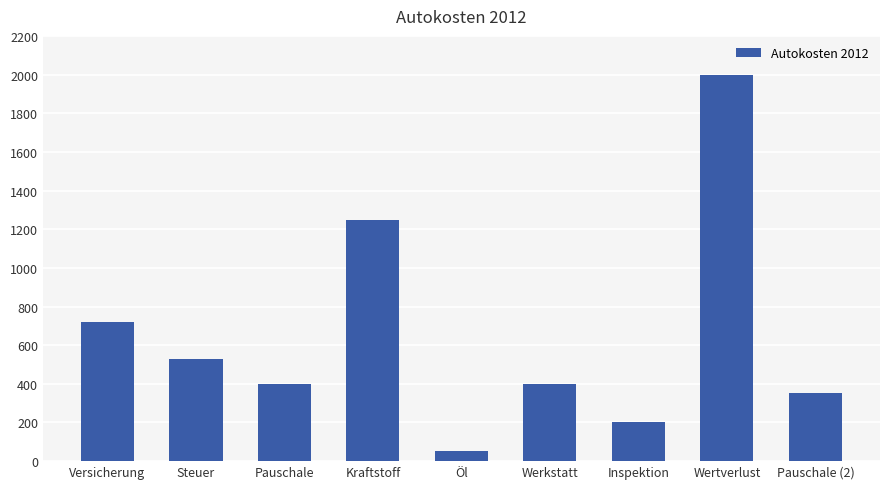

Reading left to right, list all the values displayed in this chart.

Versicherung=720	Steuer=530	Pauschale=400	Kraftstoff=1250	Öl=50	Werkstatt=400	Inspektion=200	Wertverlust=2000	Pauschale (2)=350